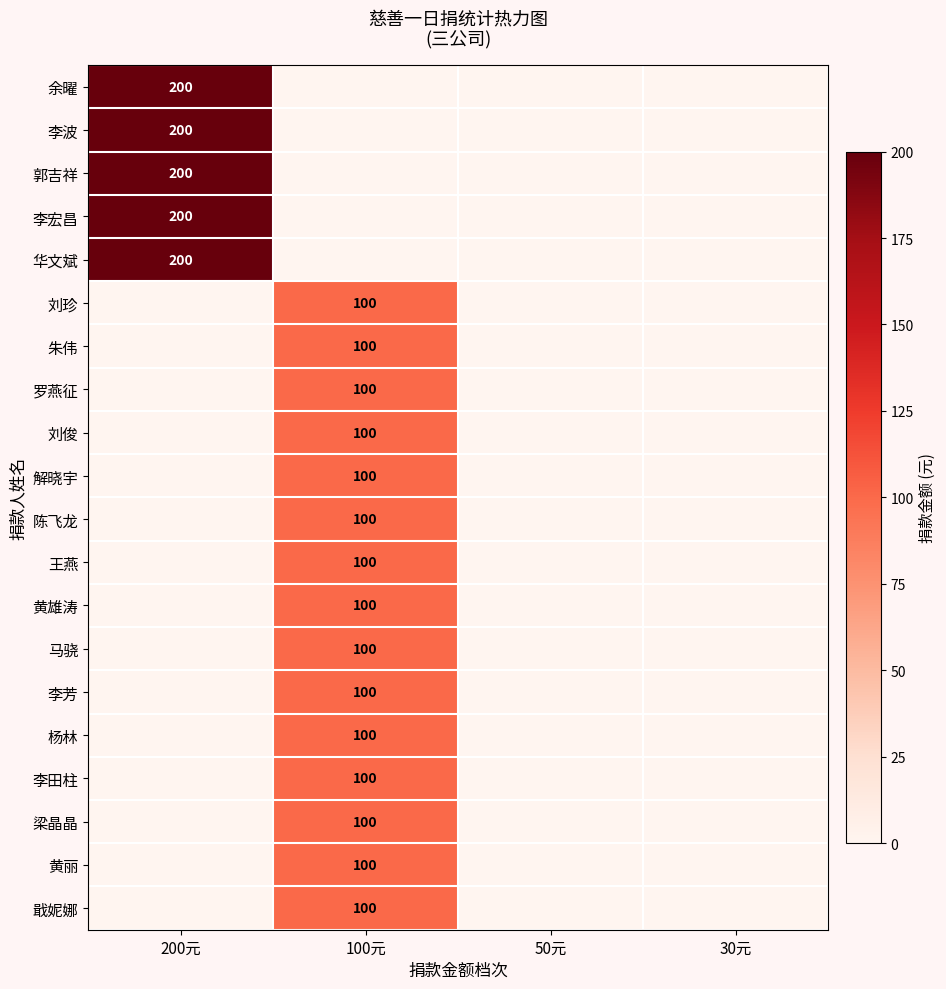

Is it true that 余曜 equals 76 at 200元?

False